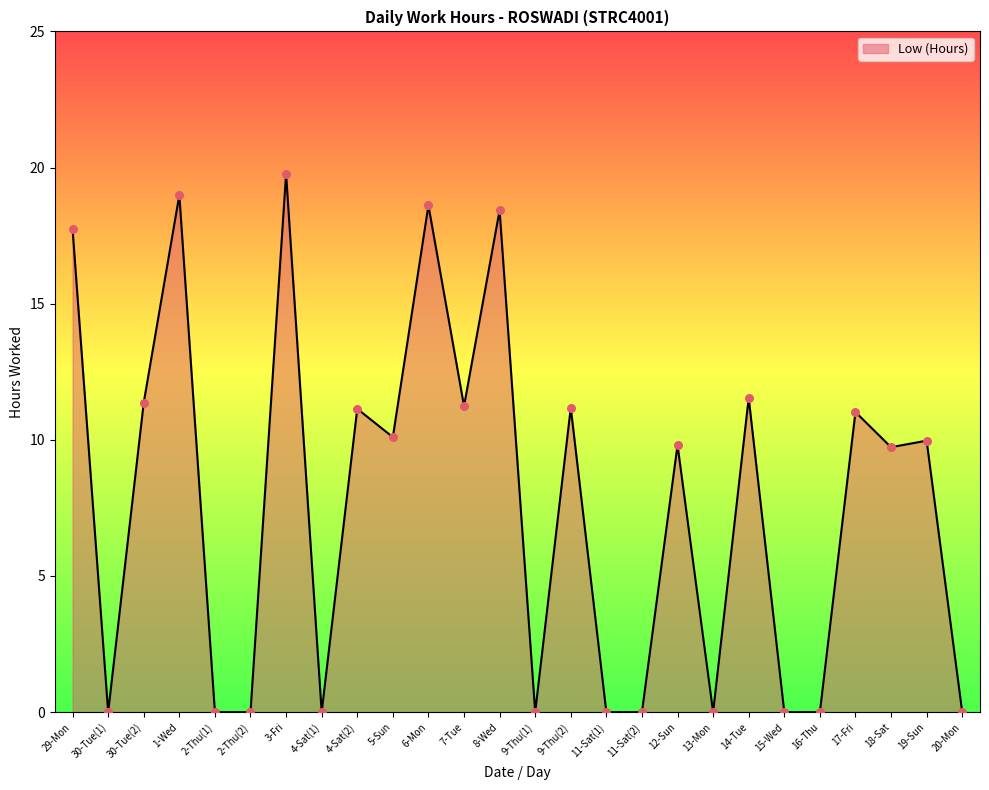

What is the change in value from 2-Thu(1) to 14-Tue?

+11.5